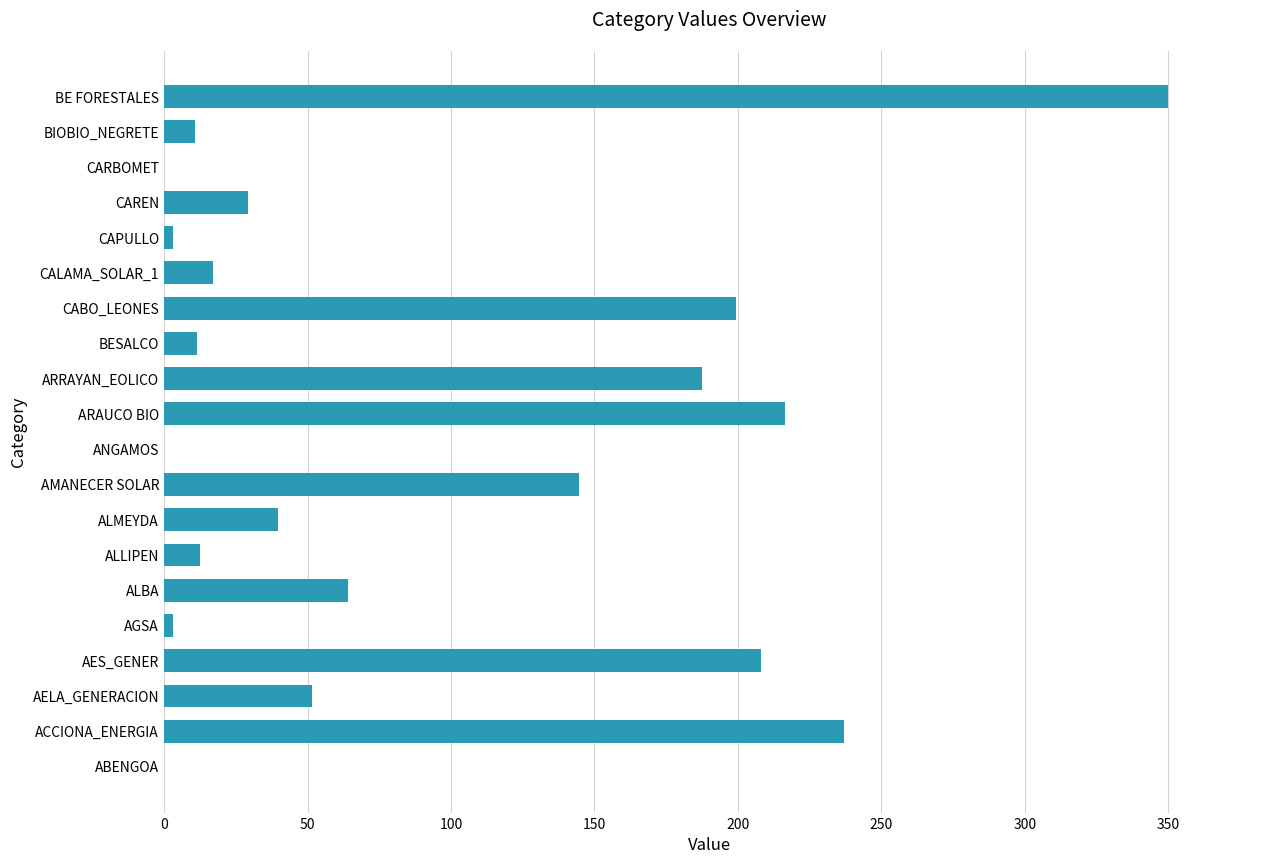

How many distinct data groups are displayed?

1